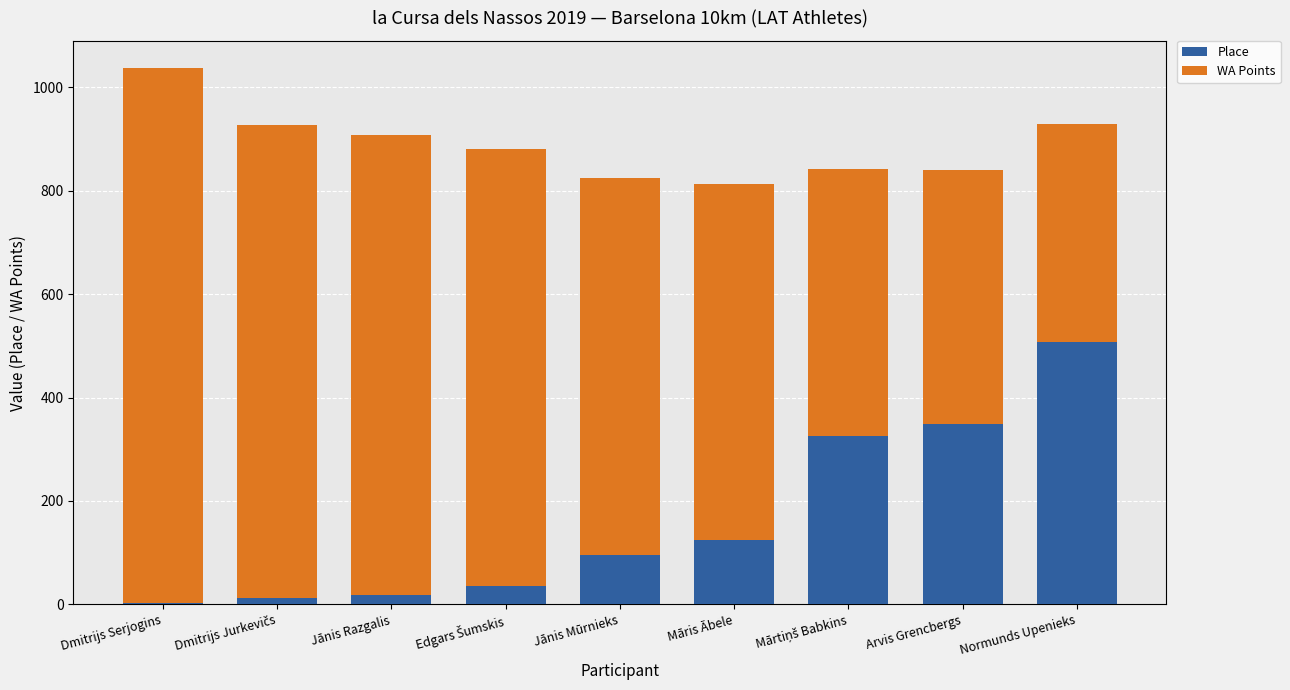

How many series are shown in this chart?

2